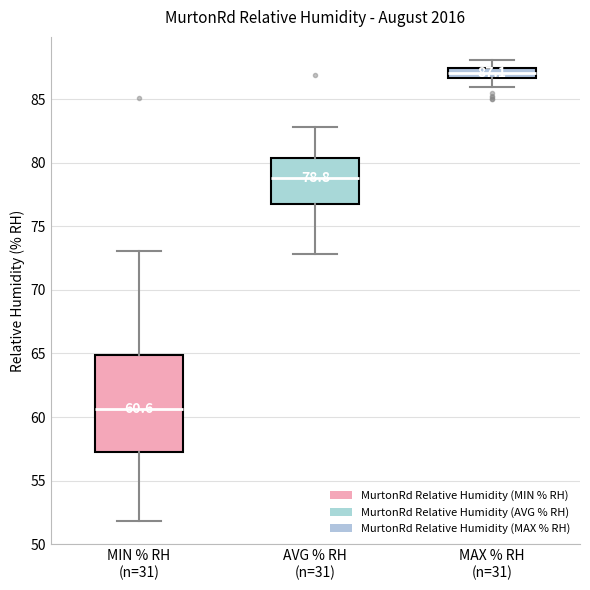

Which box has the lowest median line?

MIN % RH (n=31)